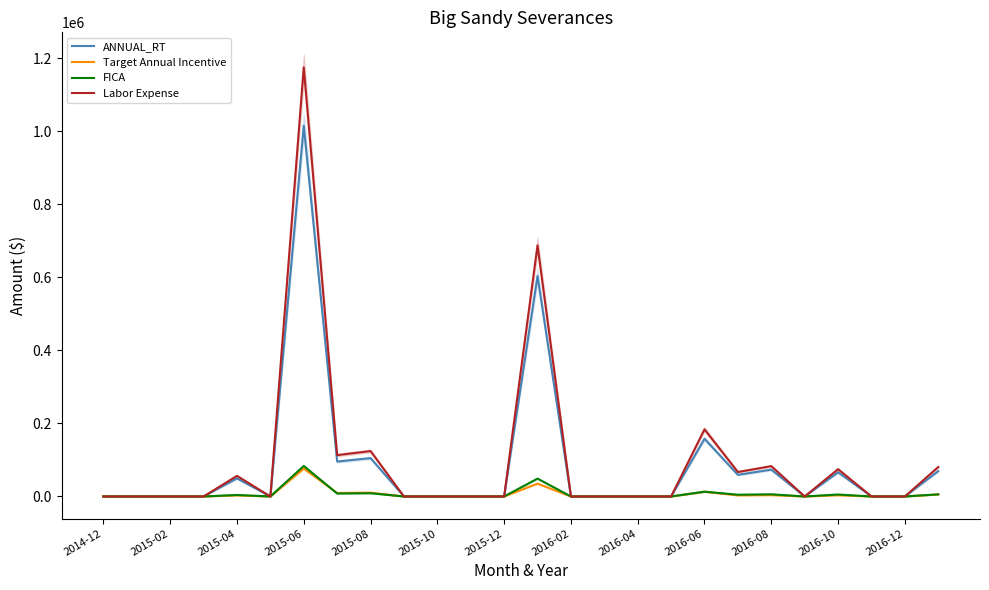

What is the maximum value for Labor Expense?

1175102.6